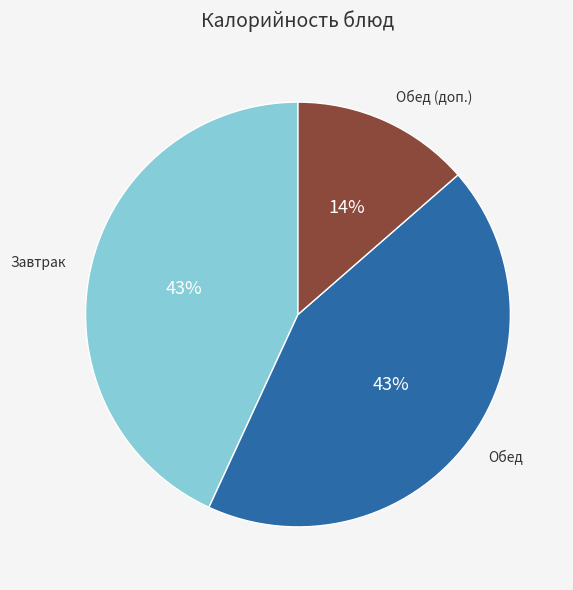

Count the number of slices in the pie.

3